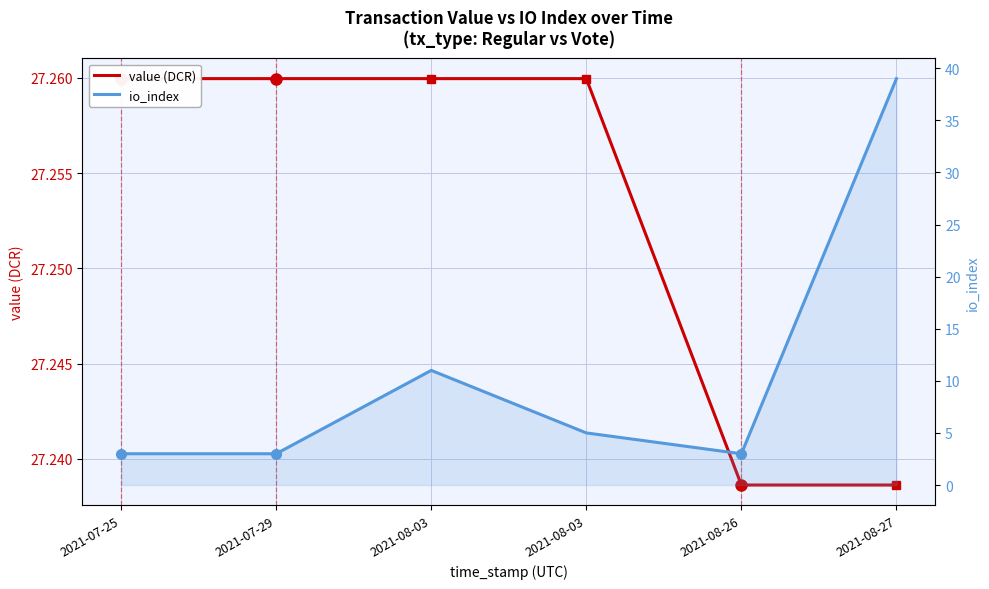

The value (DCR) series shows 27.3 at 2021-07-29. True or false?

True